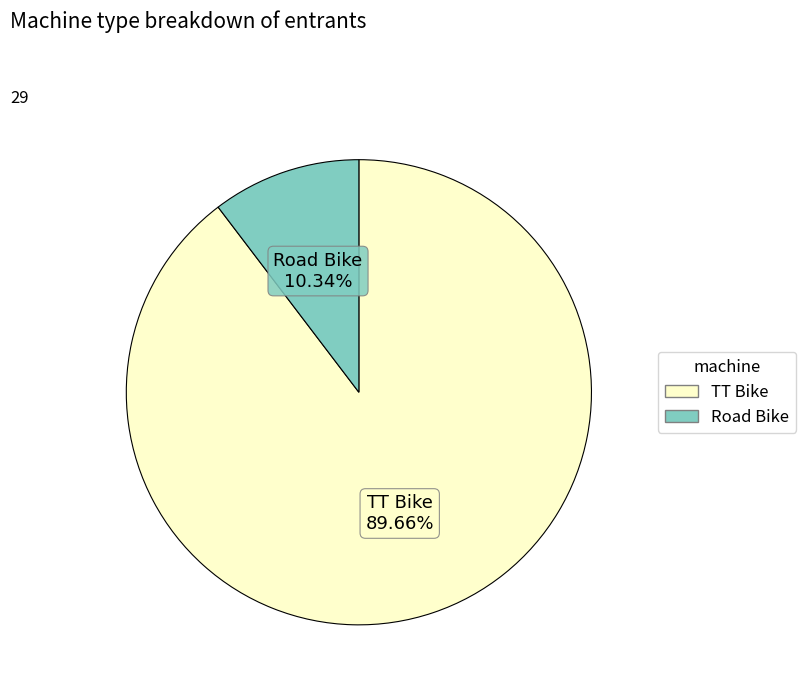

Which has a higher value, TT Bike or Road Bike?

TT Bike